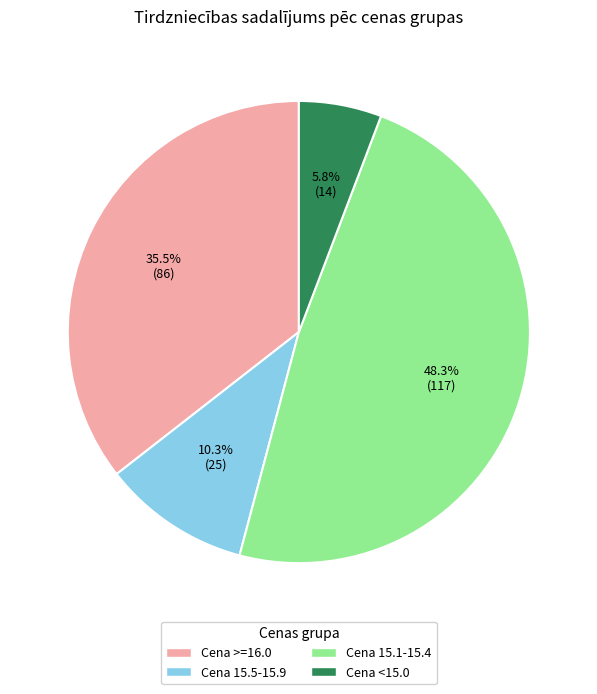

Is there a majority slice in this chart?

No